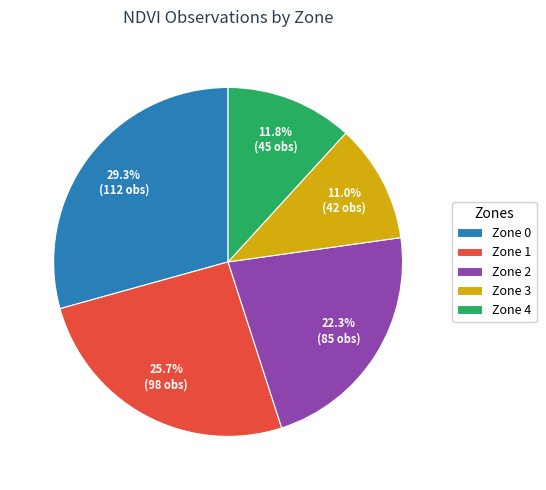

Count the number of slices in the pie.

5